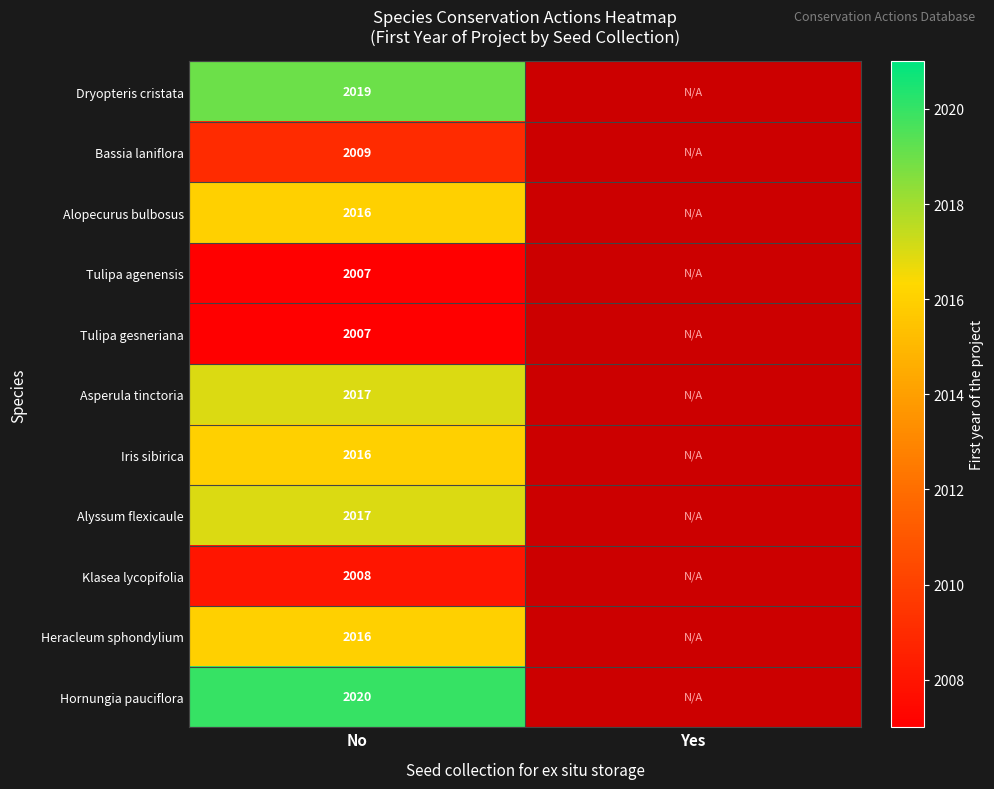

True or false: Bassia laniflora has a value of 2009 at No.

True